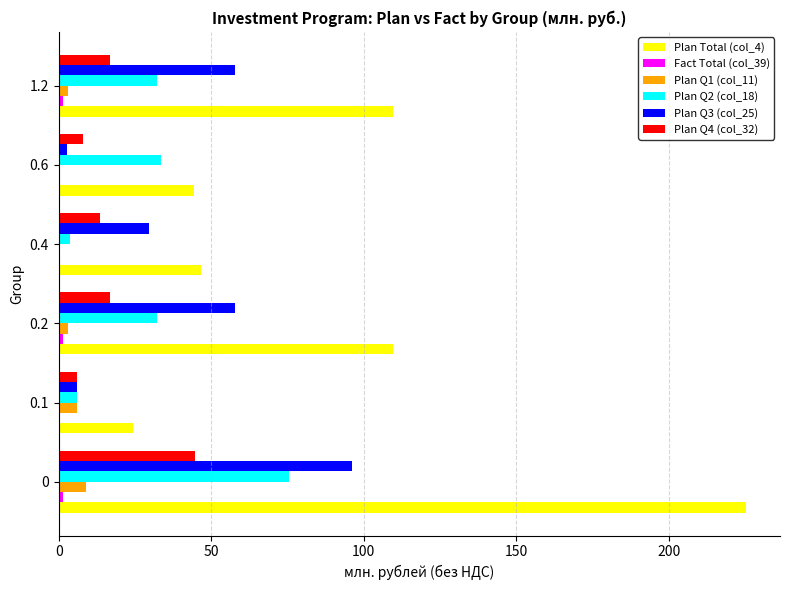

Which series has the largest total across all categories?

Plan Total (col_4)